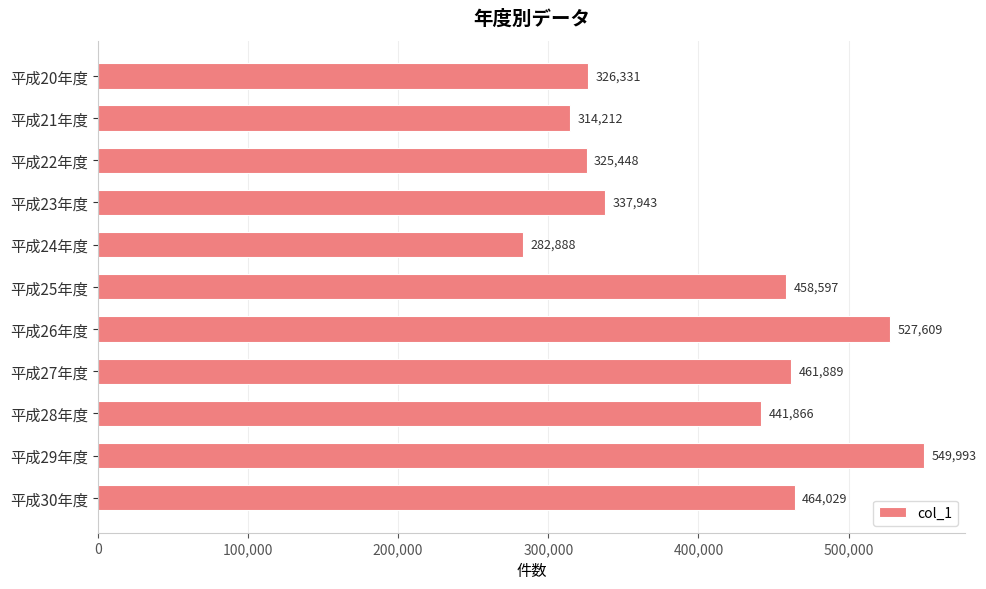

How many distinct data groups are displayed?

1